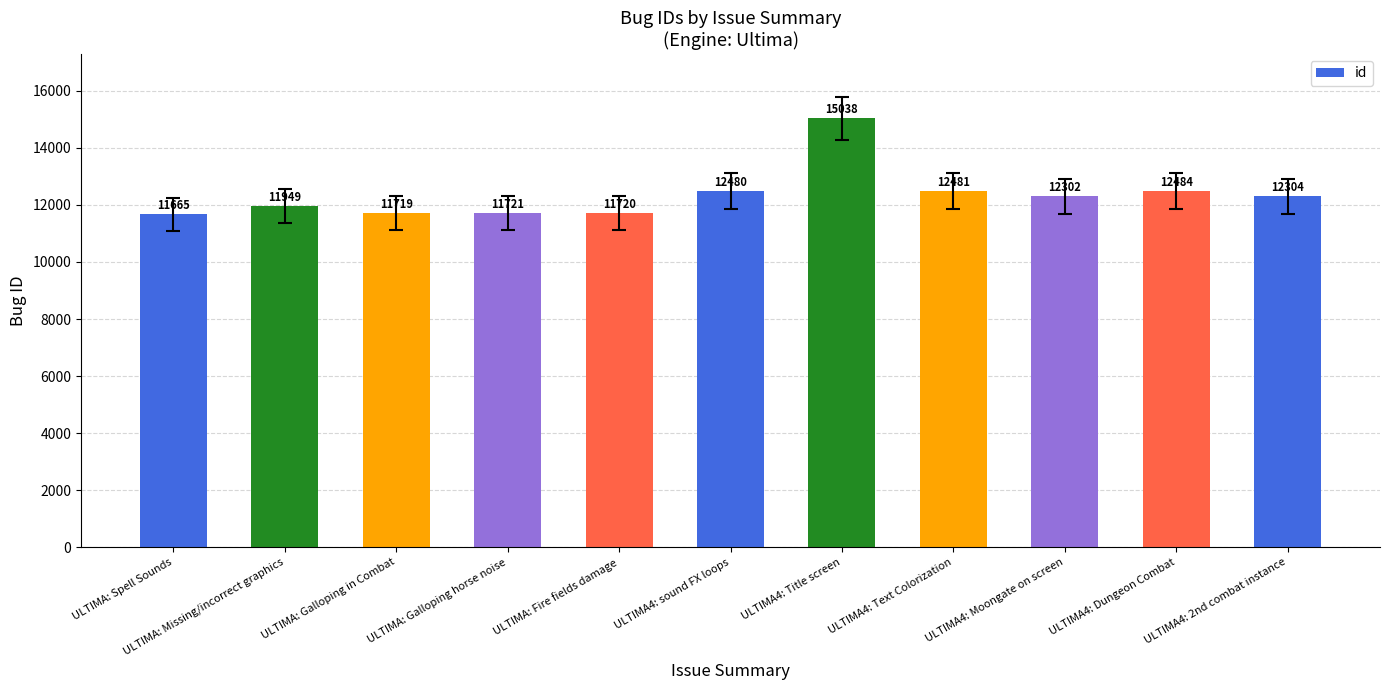

List the labels in order of value, largest first.

ULTIMA4: Title screen, ULTIMA4: Dungeon Combat, ULTIMA4: Text Colorization, ULTIMA4: sound FX loops, ULTIMA4: 2nd combat instance, ULTIMA4: Moongate on screen, ULTIMA: Missing/incorrect graphics, ULTIMA: Galloping horse noise, ULTIMA: Fire fields damage, ULTIMA: Galloping in Combat, ULTIMA: Spell Sounds